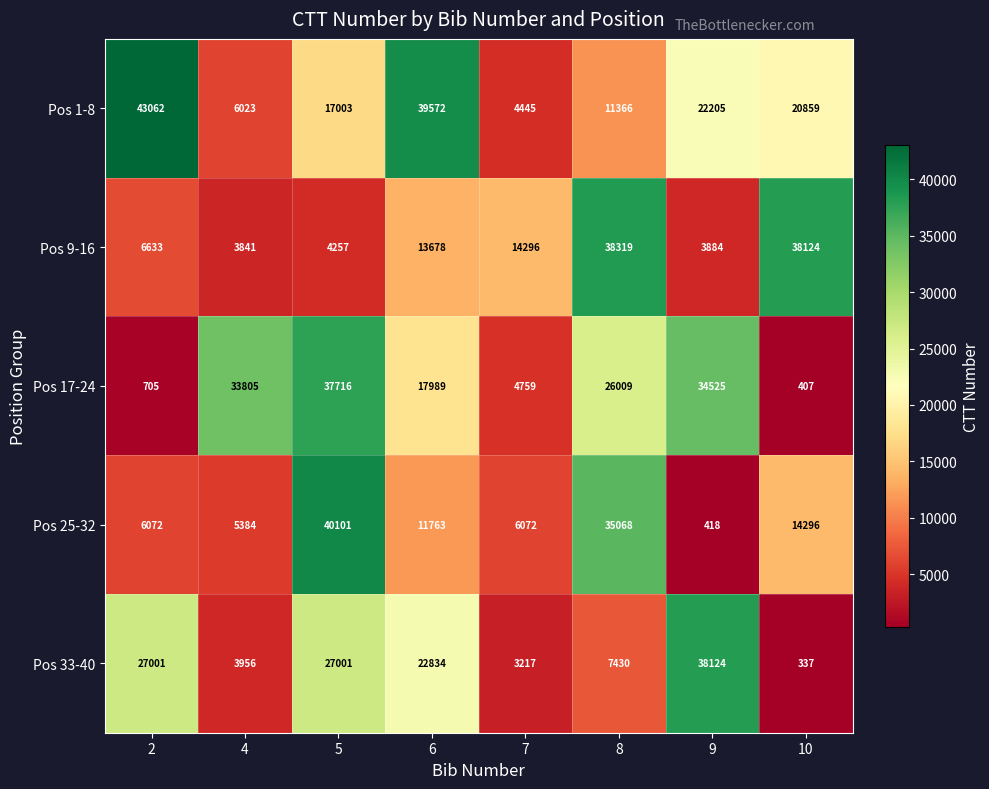

List the series in order of their peak value, lowest first.

Pos 17-24, Pos 33-40, Pos 9-16, Pos 25-32, Pos 1-8